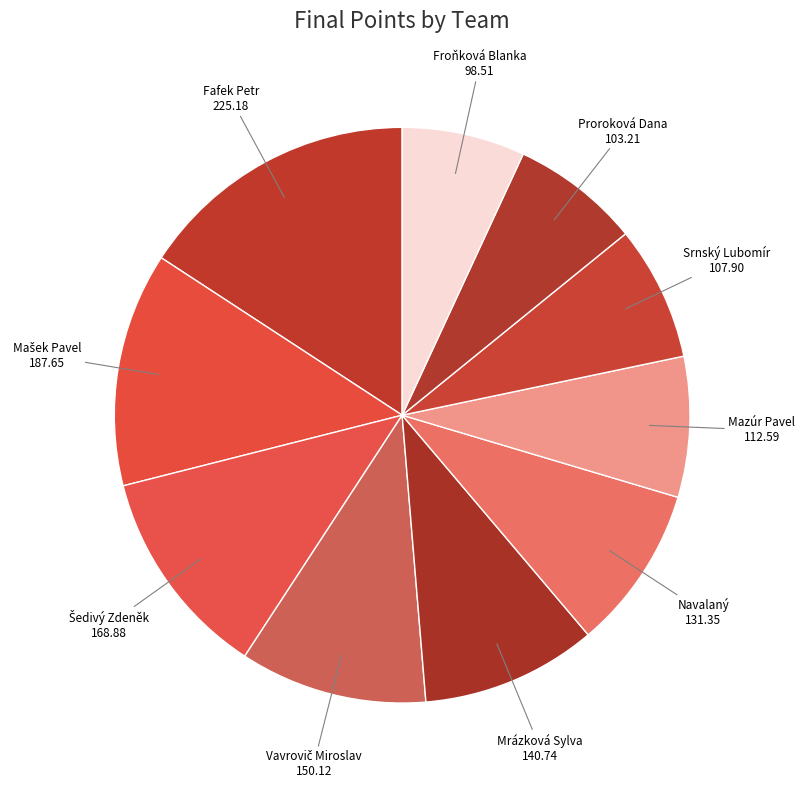

How many slices are in this pie chart?

10